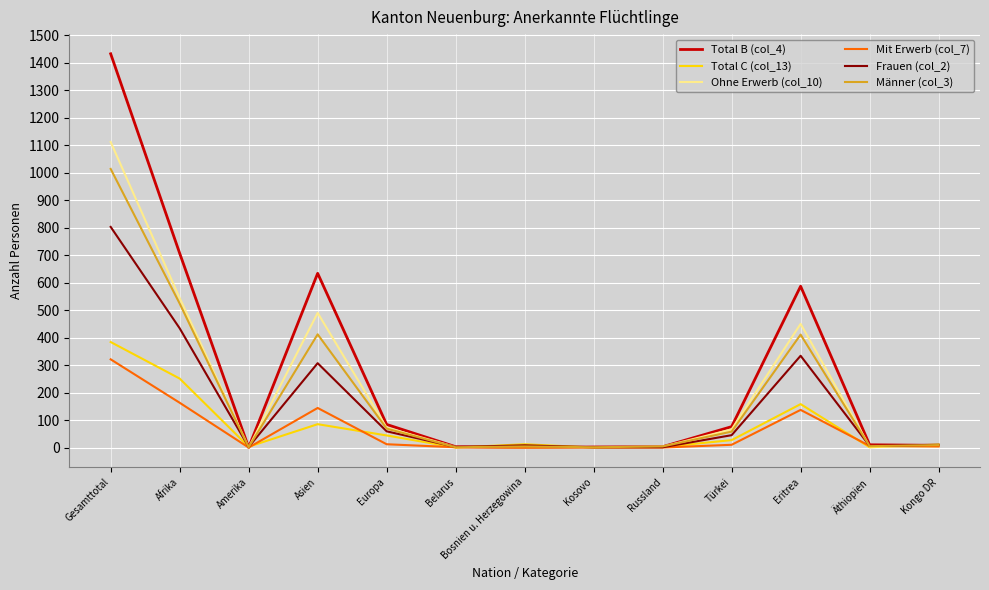

What is the highest value of the Total C (col_13) series?

384